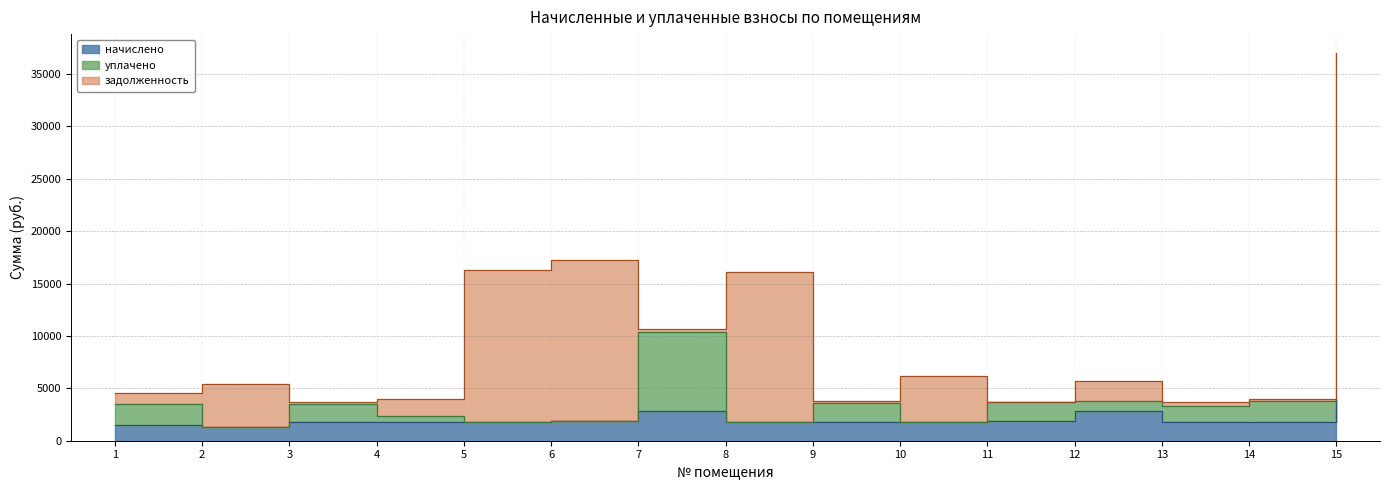

Is the value of задолженность at 8 greater than the value of начислено at 14?

Yes